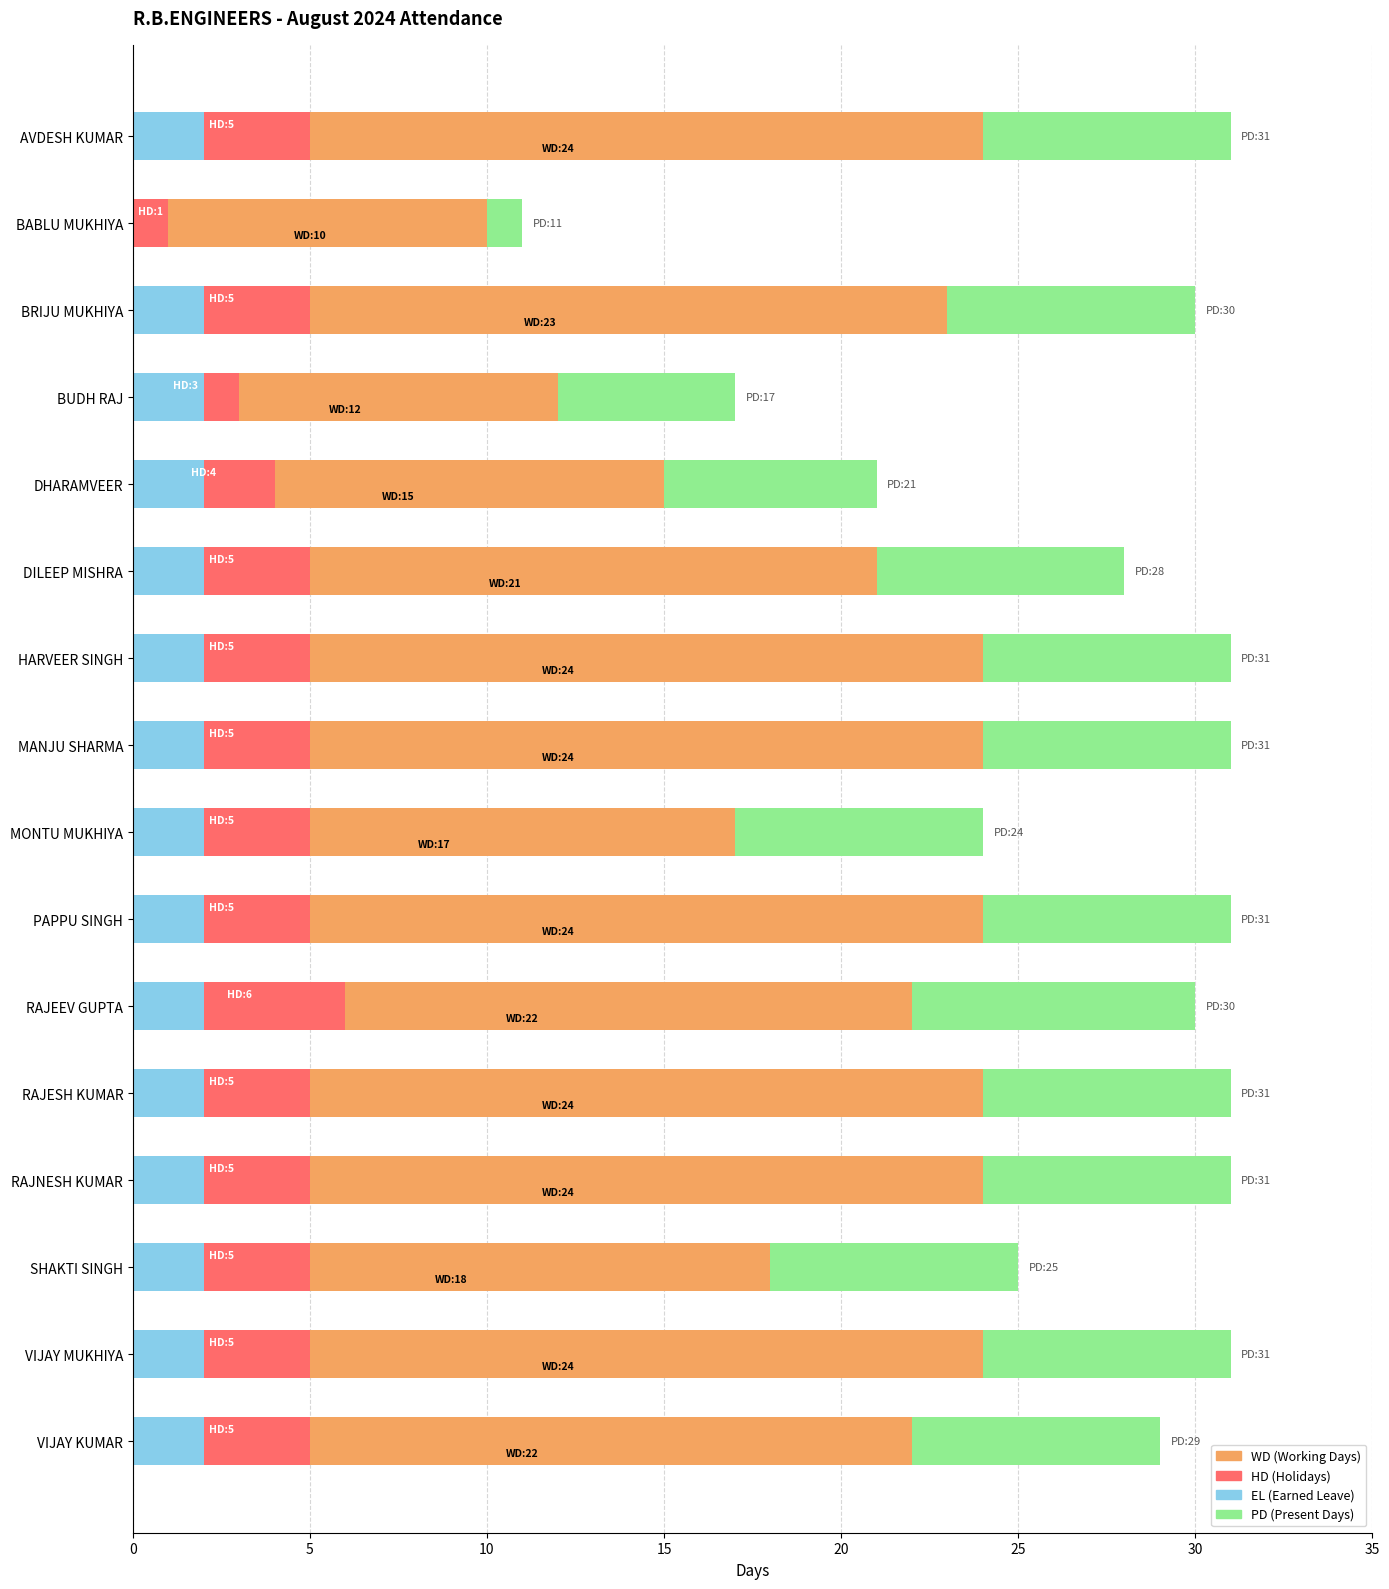

What is the sum of the PD values at VIJAY KUMAR and PAPPU SINGH?

60